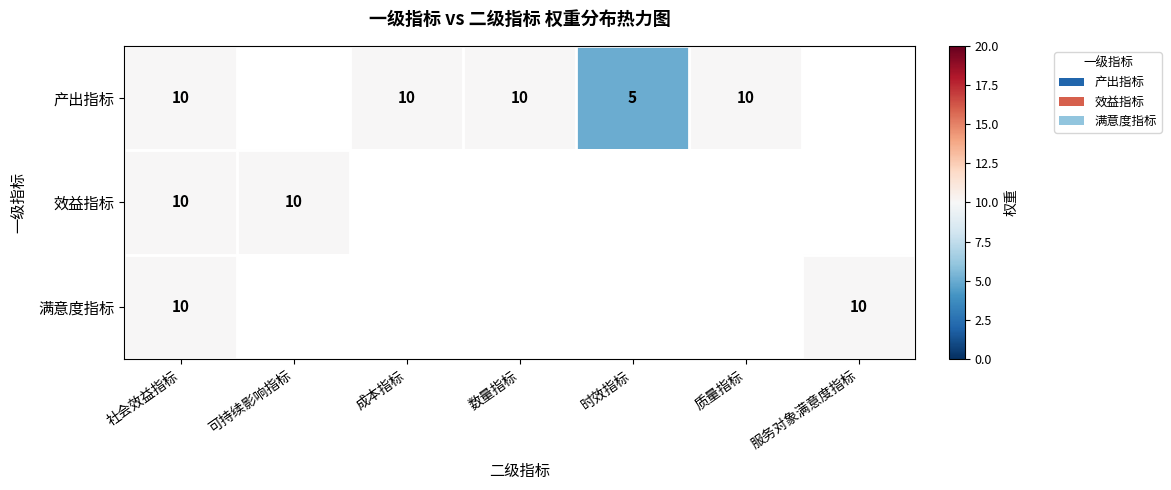

How many distinct data groups are displayed?

3